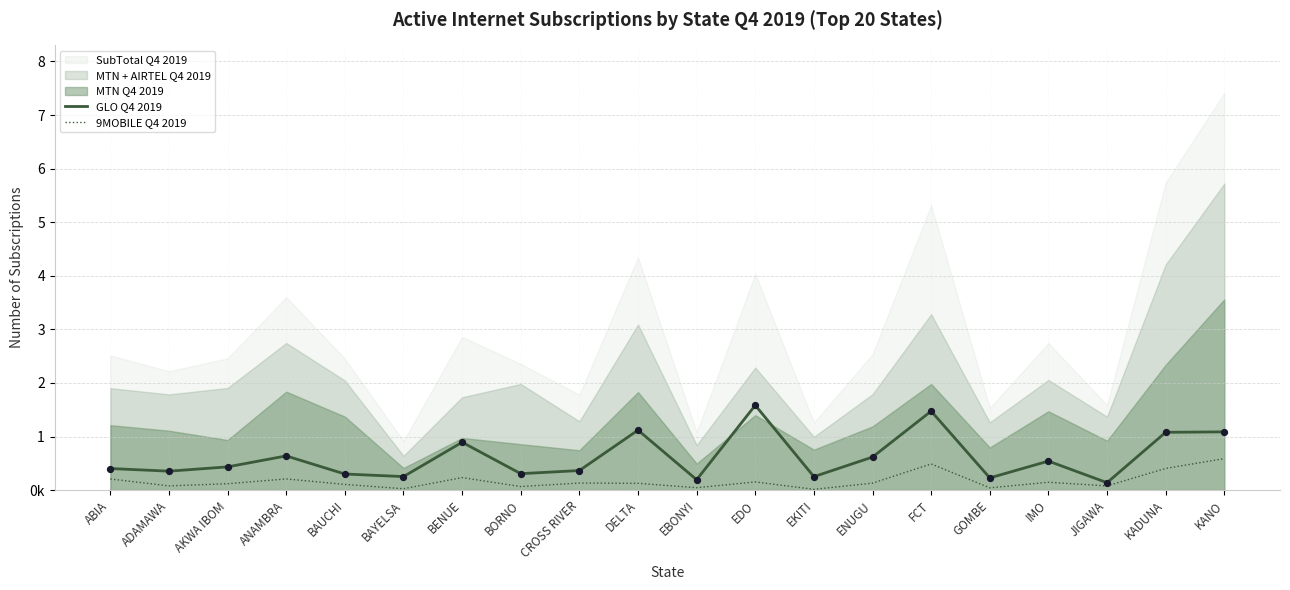

Which series contains the highest Y value?

GLO Q4 2019